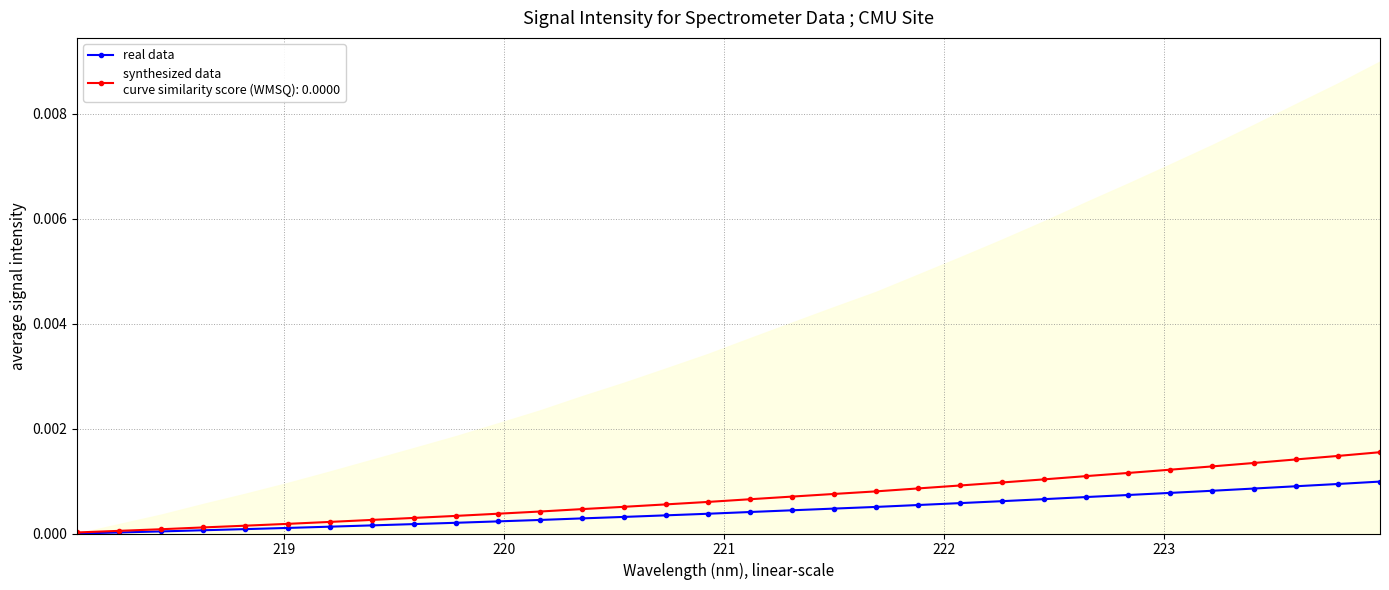

Count the number of data series in this chart.

1